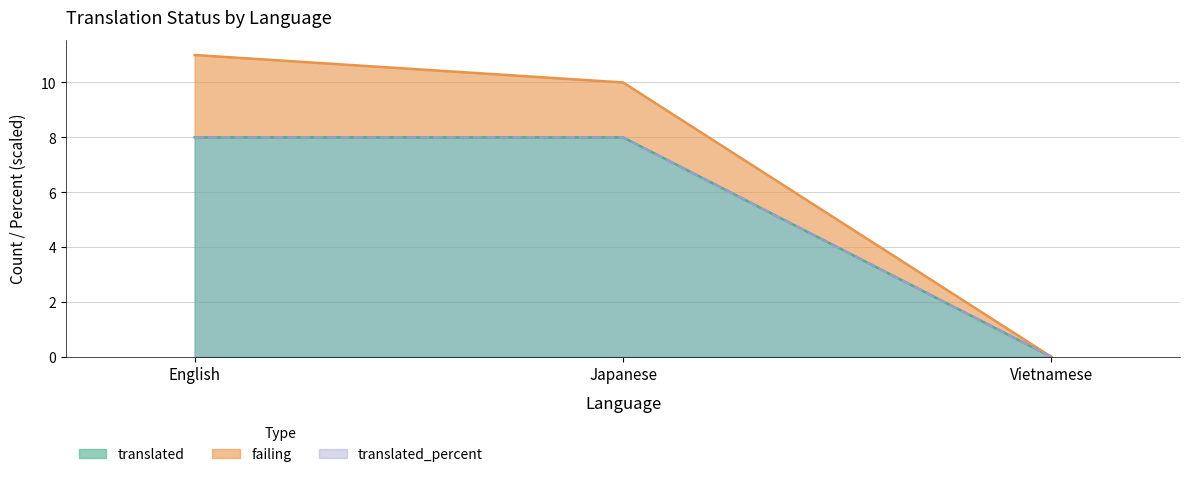

Which category has the highest value across all series?

English